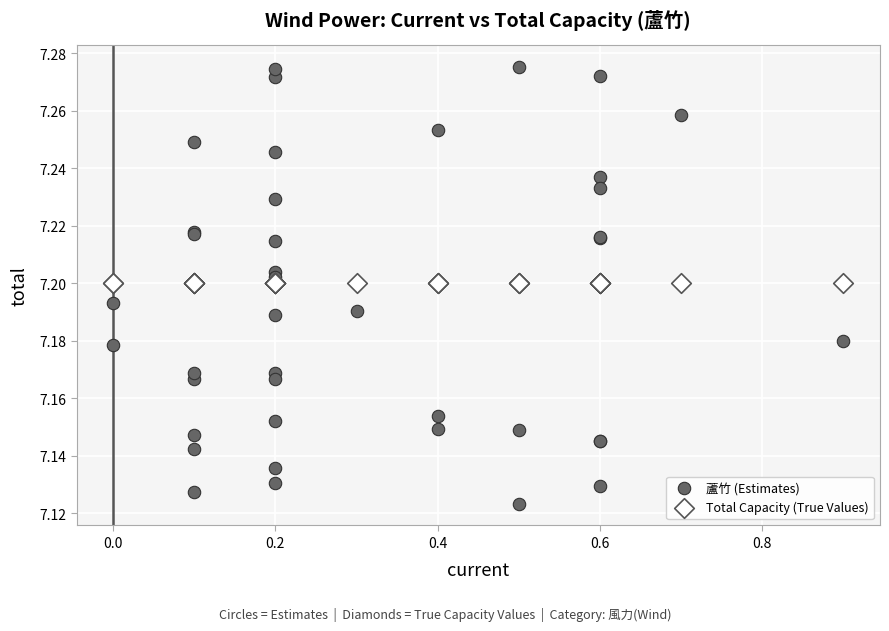

Which series reaches the minimum Y coordinate?

蘆竹 (Estimates)